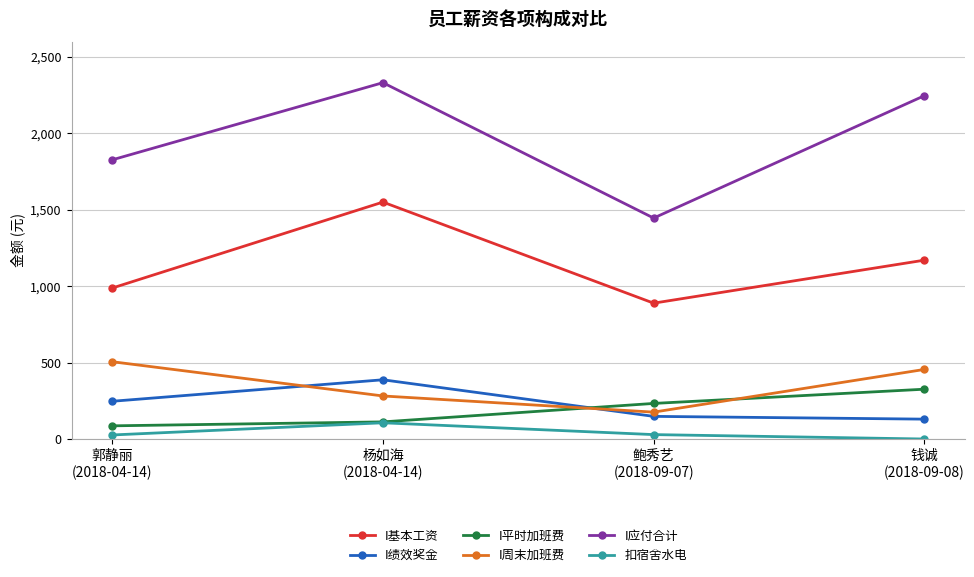

What is the label of the 1st point from the left?

郭静丽
(2018-04-14)